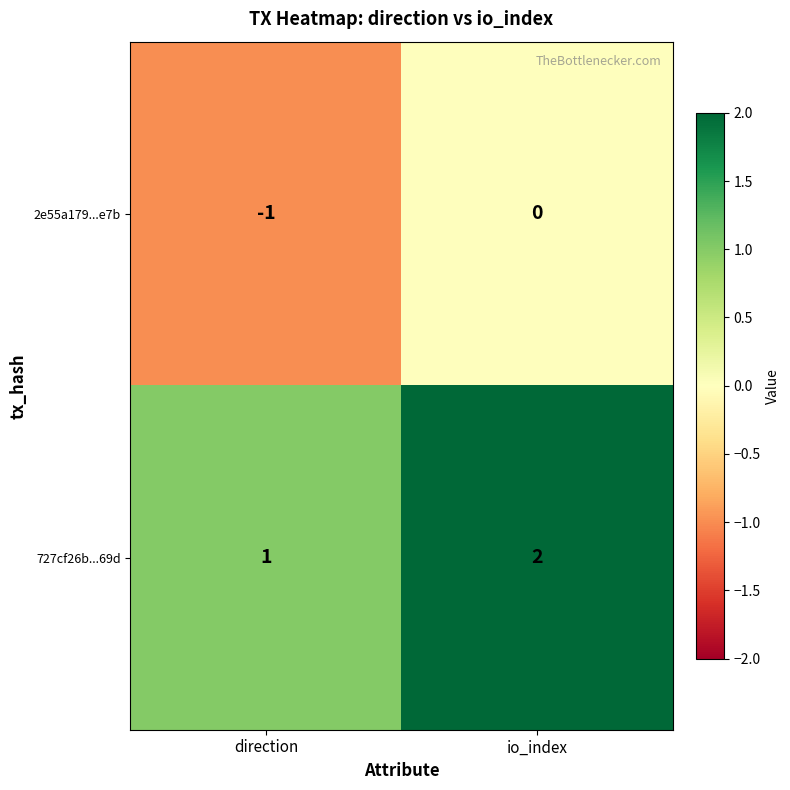

Where is 2e55a179...e7b nearest to the value 0?

io_index